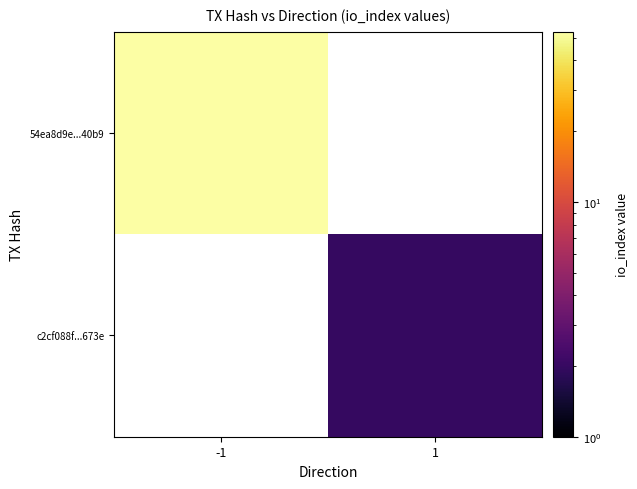

How many categories are shown in the chart?

2